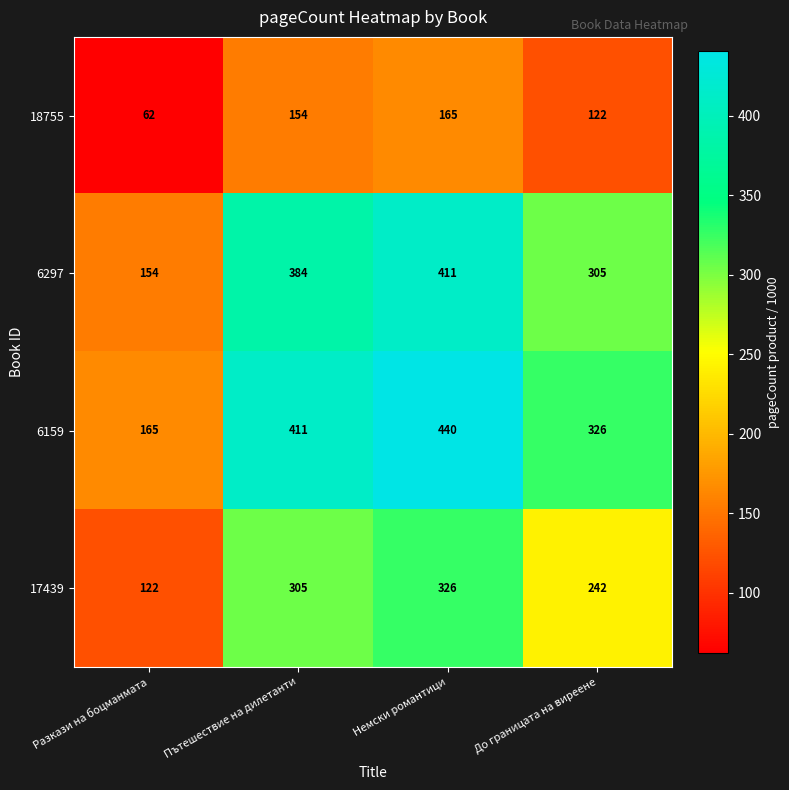

What is the difference between the maximum and second lowest values in the 6297 series?

106